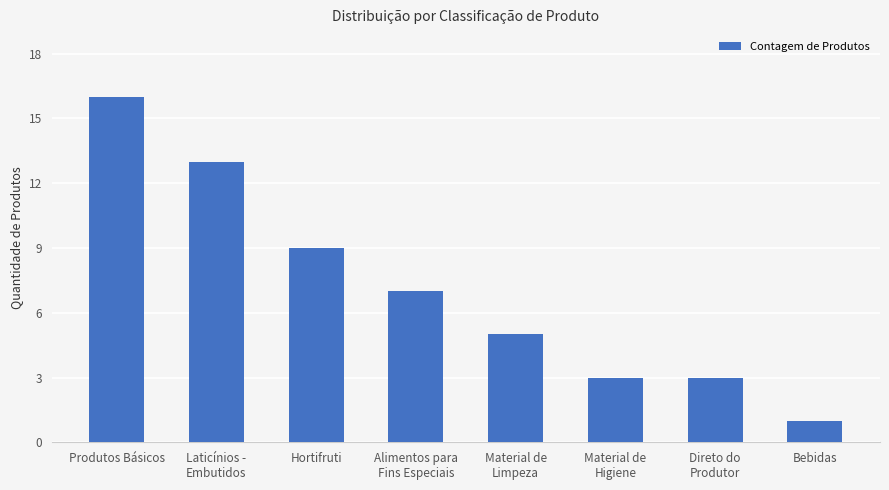

What is the label of the 8th bar from the left?

Bebidas